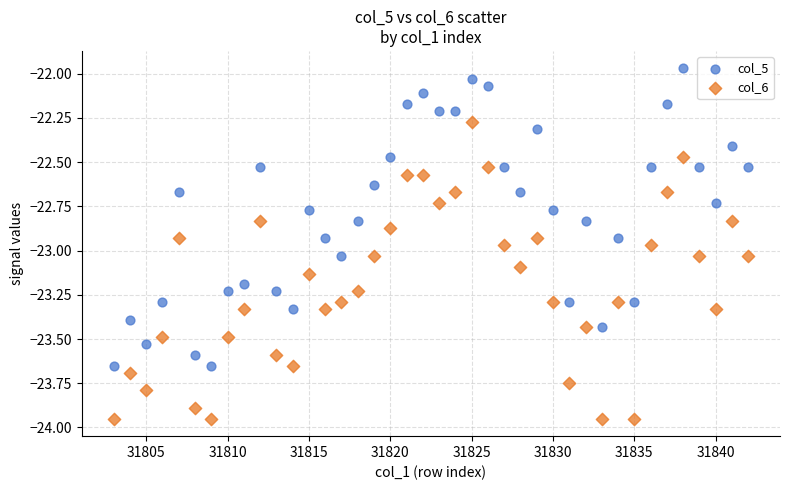

Which series contains the highest Y value?

col_5